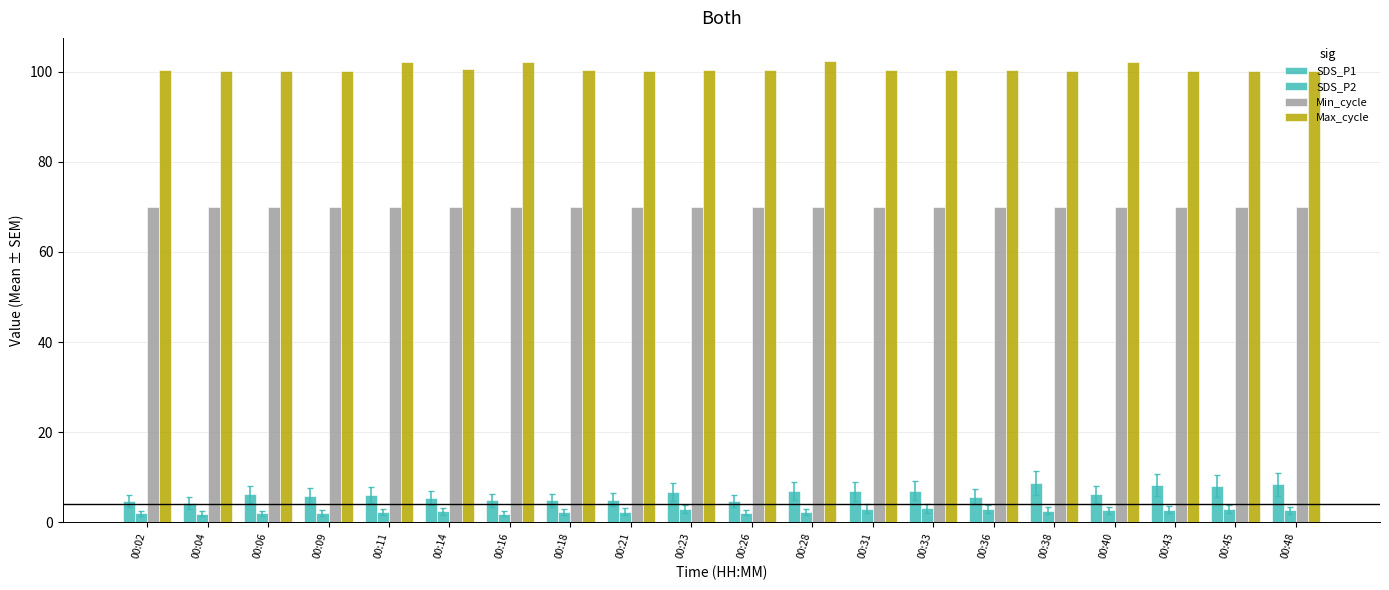

How many distinct data groups are displayed?

4